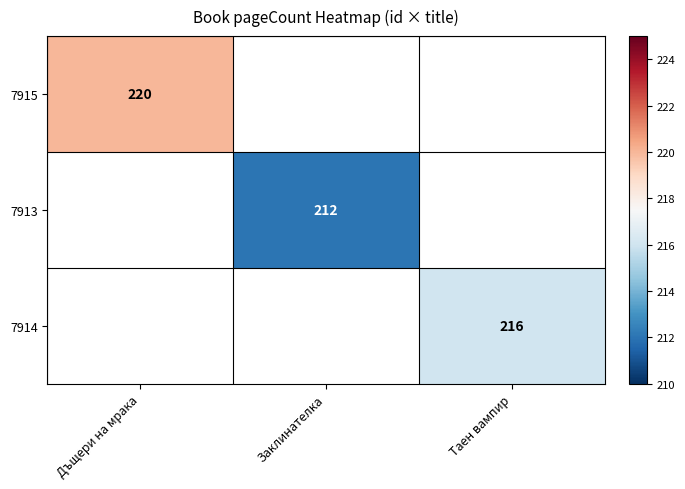

The value of 7913 at Заклинателка is 305. True or false?

False